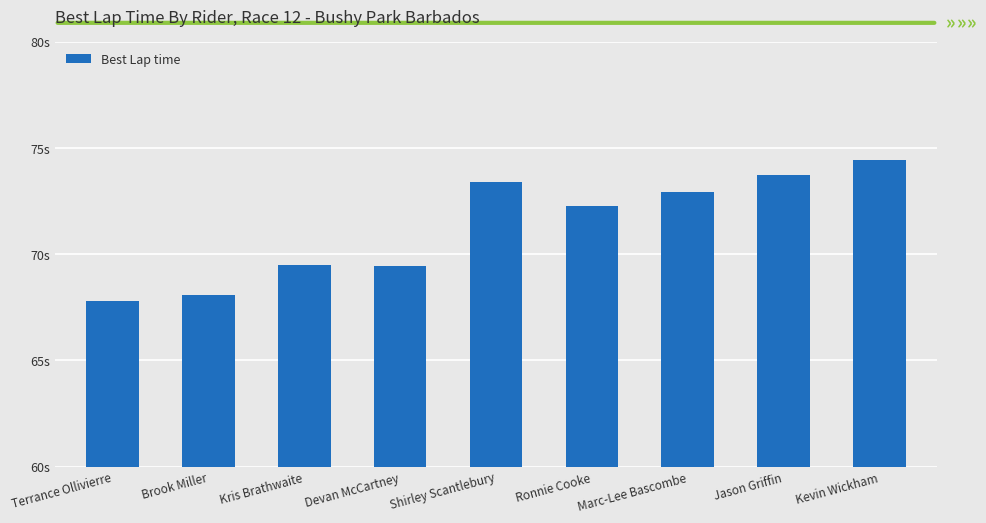

List the labels in order of value, smallest first.

Terrance Ollivierre, Brook Miller, Devan McCartney, Kris Brathwaite, Ronnie Cooke, Marc-Lee Bascombe, Shirley Scantlebury, Jason Griffin, Kevin Wickham